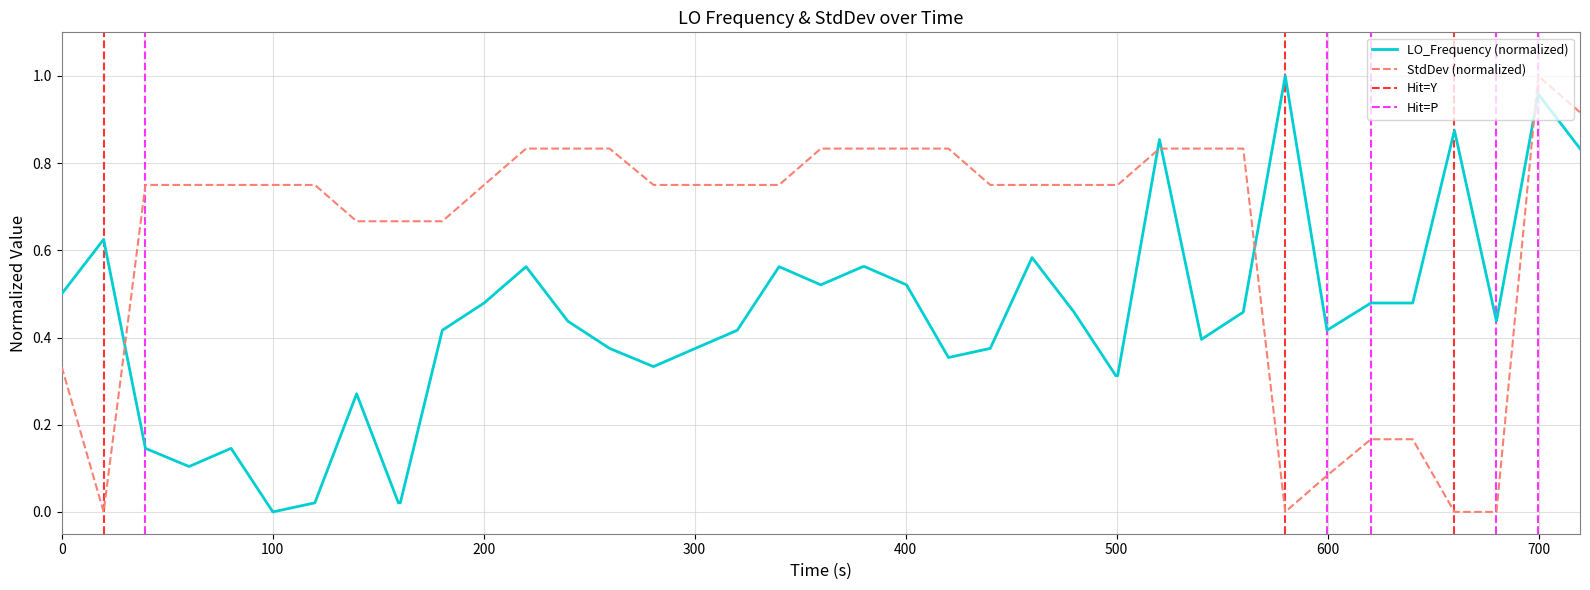

After their last crossing, which series has the higher values: StdDev (normalized) or LO_Frequency (normalized)?

StdDev (normalized)